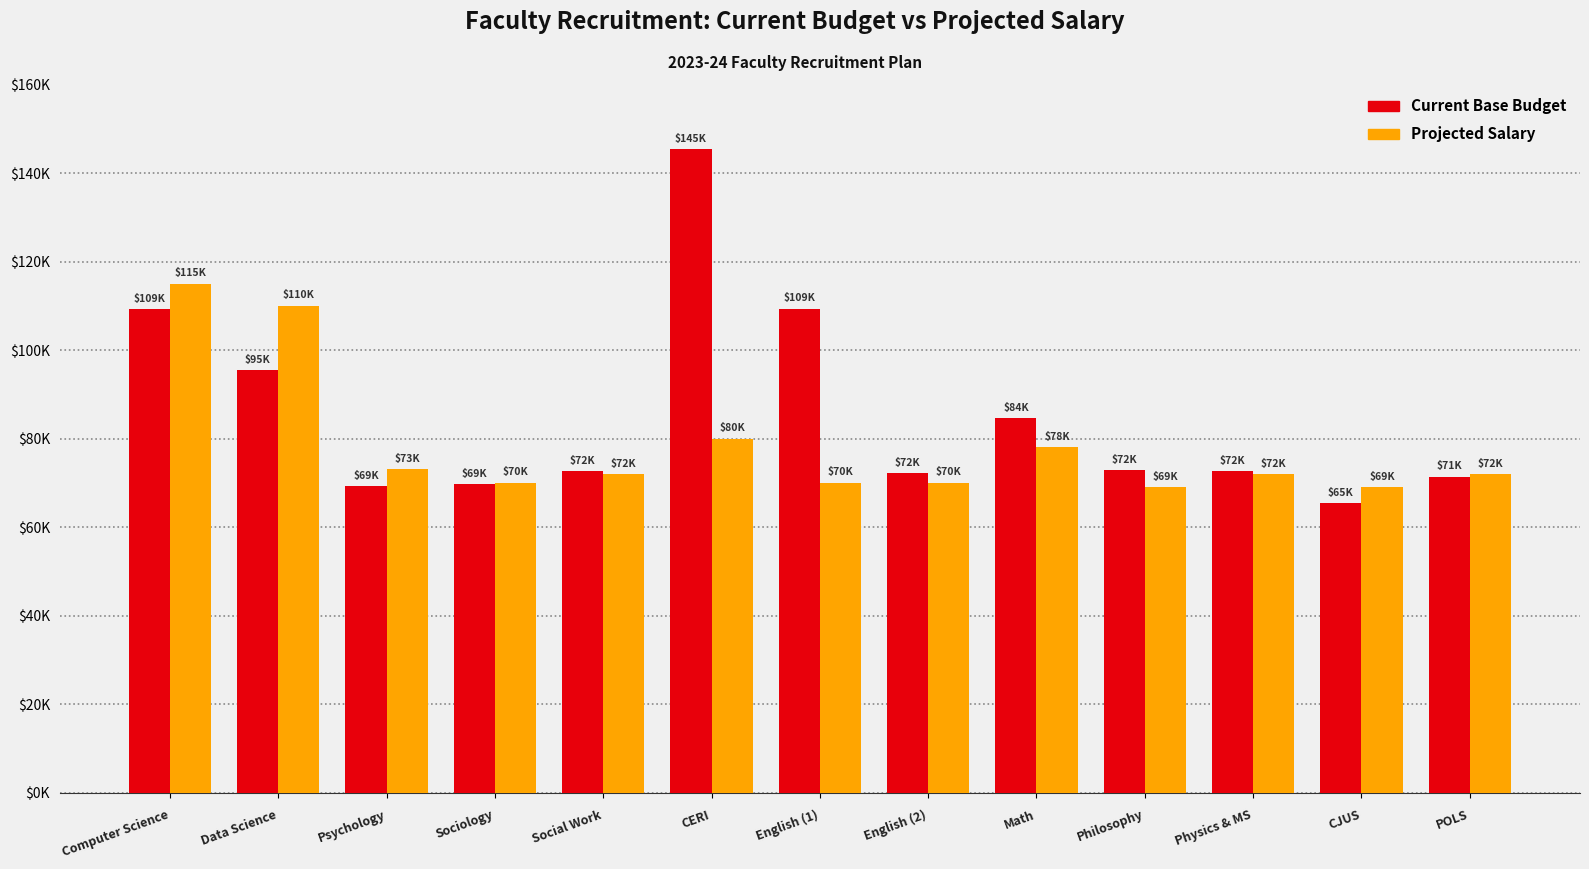

Reading left to right, what are all the values shown in this chart?

Current Base Budget: Computer Science=109308	Data Science=95405	Psychology=69252	Sociology=69621	Social Work=72683	CERI=145329	English (1)=109374	English (2)=72205	Math=84675	Philosophy=72852	Physics & MS=72683	CJUS=65325	POLS=71363
Projected Salary: Computer Science=115000	Data Science=110000	Psychology=73000	Sociology=70000	Social Work=72000	CERI=80000	English (1)=70000	English (2)=70000	Math=78000	Philosophy=69000	Physics & MS=72000	CJUS=69000	POLS=72000